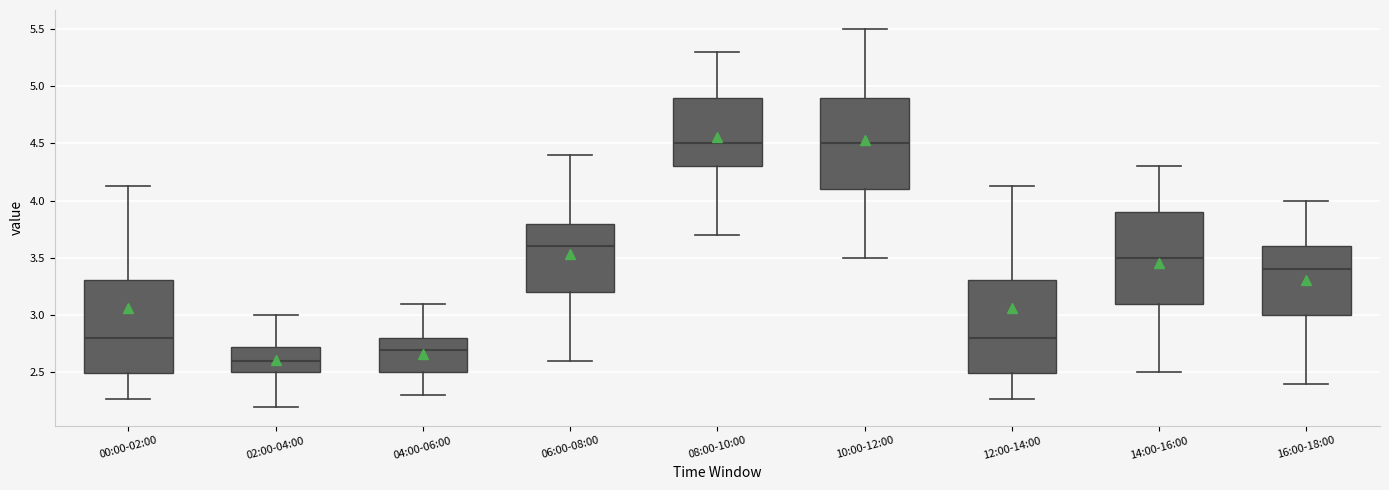

Where is the lower edge of the box for 00:00-02:00 on the y-axis? The values are not printed on the chart, so give them approximately, as read against the axis.

2.50